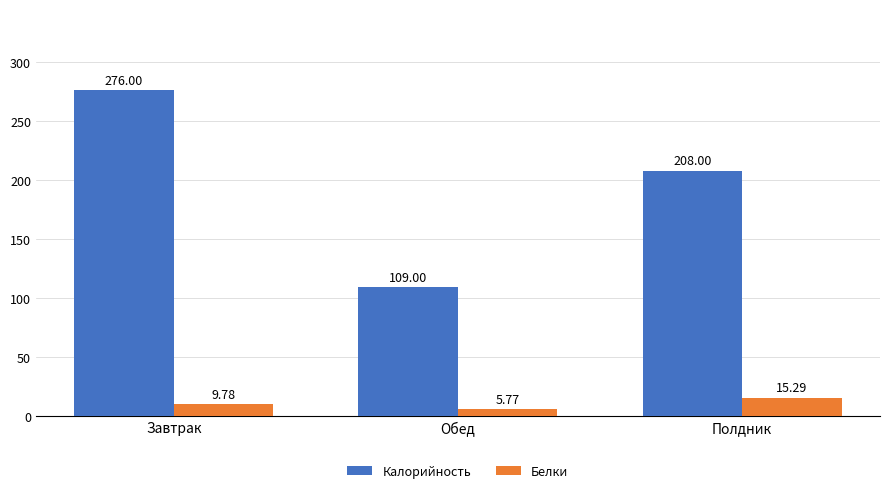

How many bars are there in each group?

2